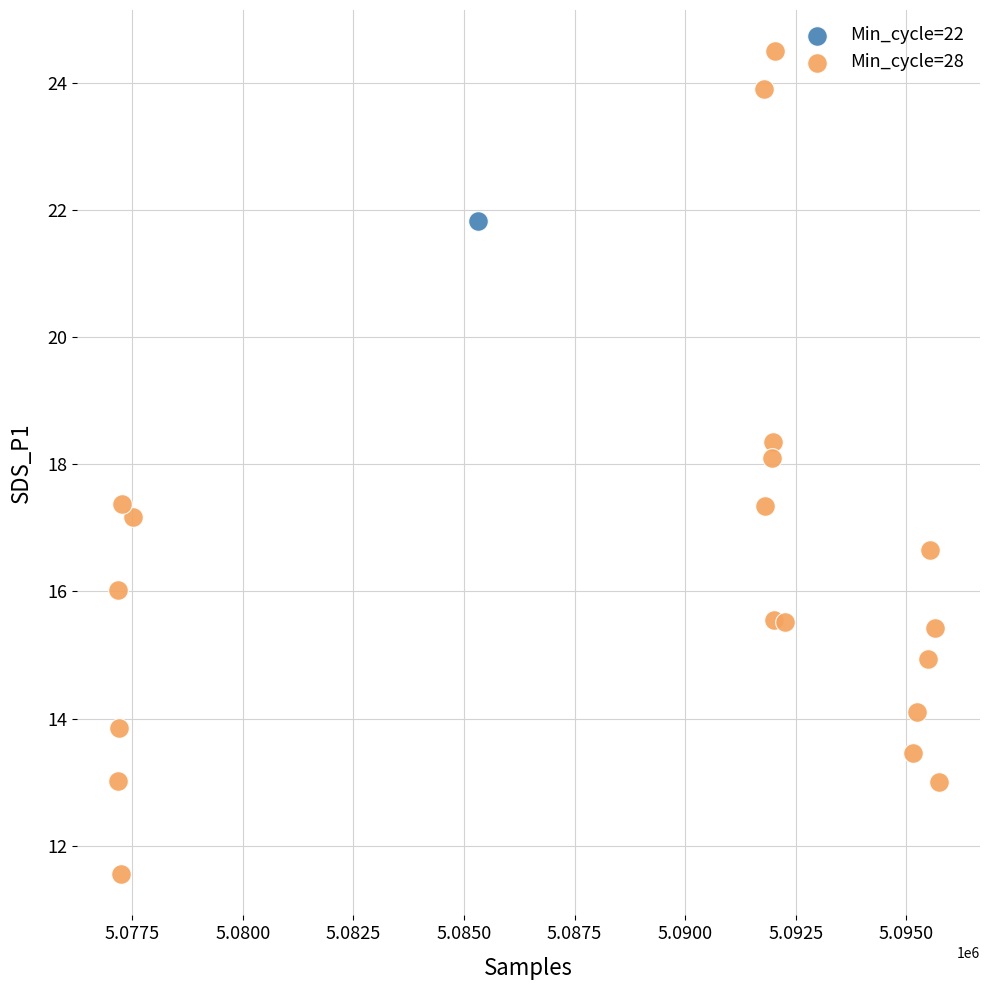

What are all the series names shown in the legend?

Min_cycle=22, Min_cycle=28